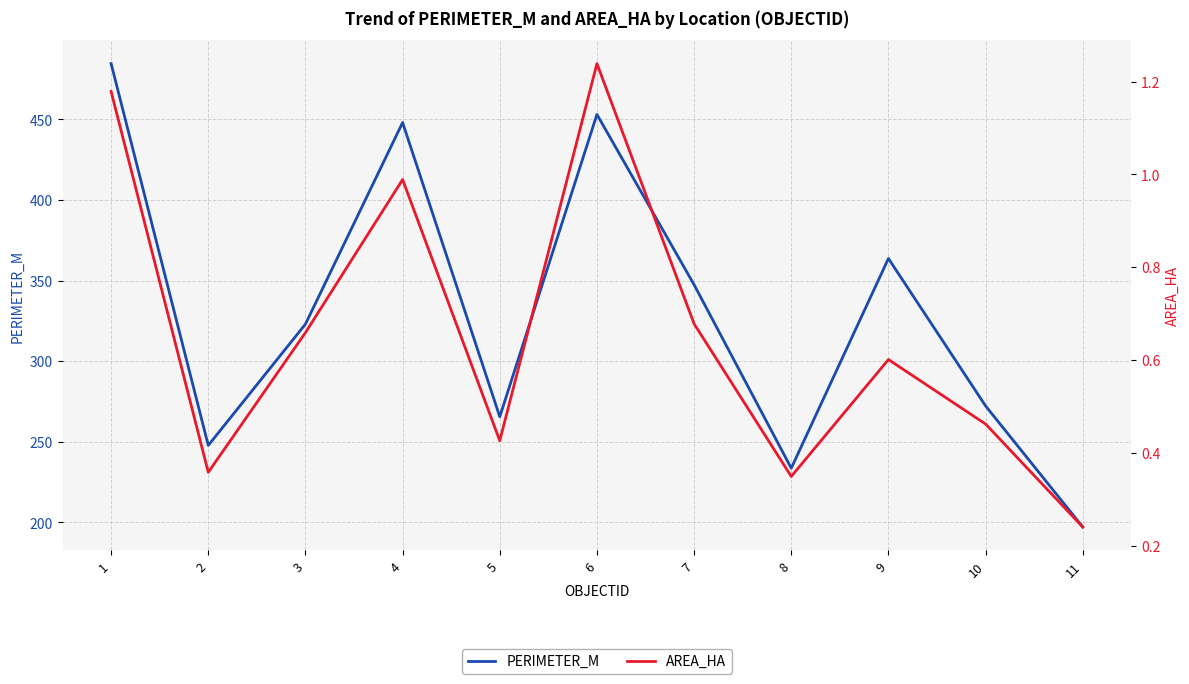

What is the maximum value shown in the chart?

484.6